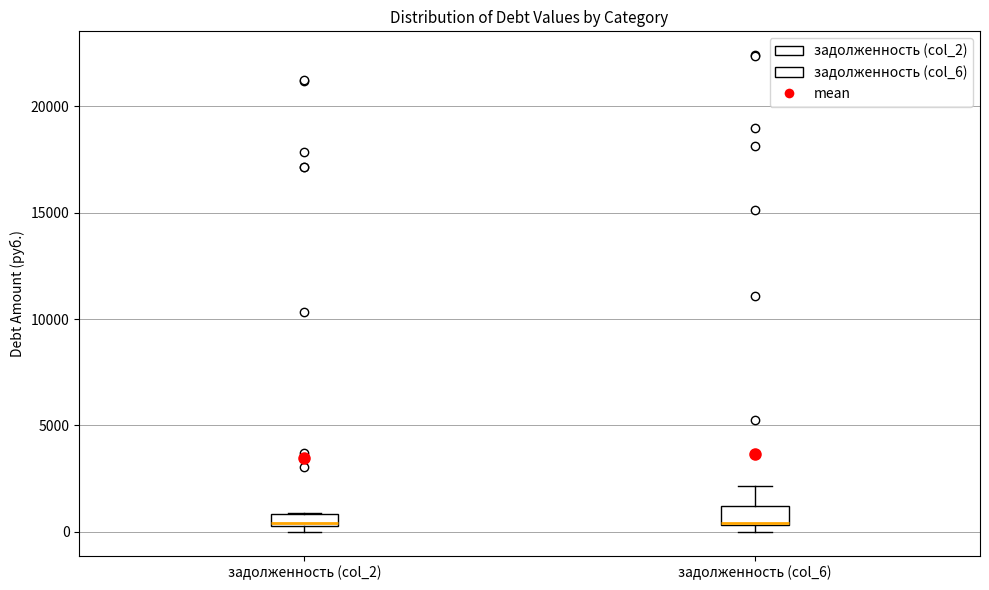

Where is the upper edge of the box for задолженность (col_2) on the y-axis? The values are not printed on the chart, so give them approximately, as read against the axis.

1000